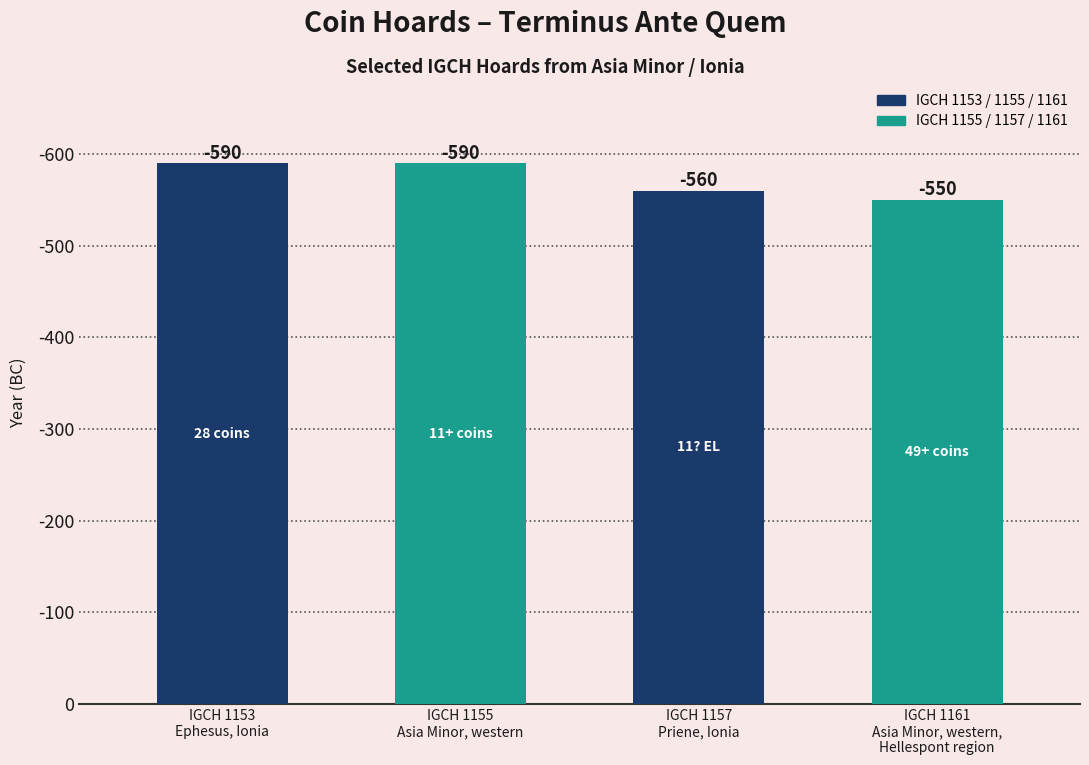

What is the approximate value at IGCH 1161
Asia Minor, western,
Hellespont region, to the nearest 10?

550